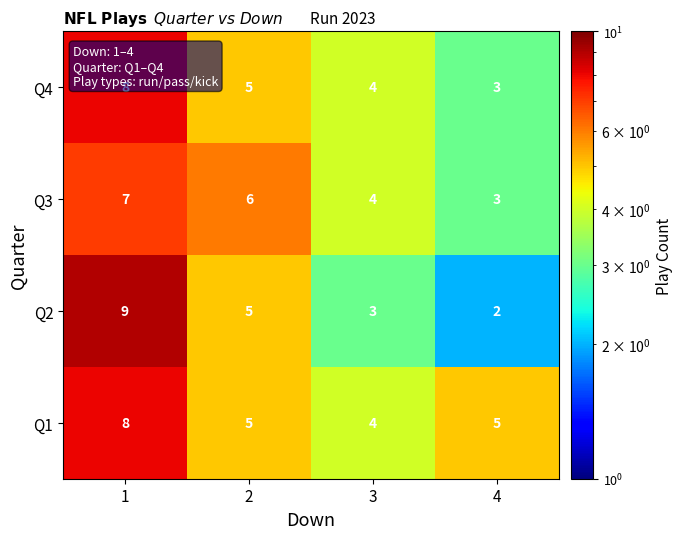

Which series has the widest spread of values?

Q2